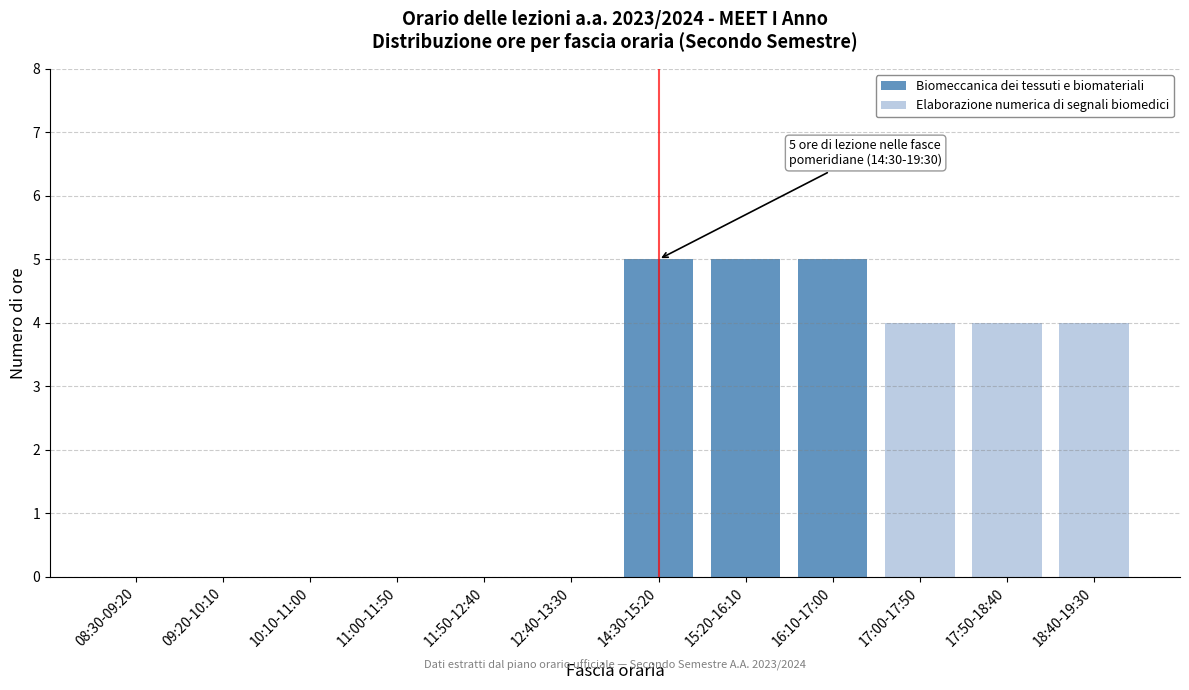

Reading left to right, transcribe the values for Biomeccanica dei tessuti e biomateriali.

08:30-09:20=0	09:20-10:10=0	10:10-11:00=0	11:00-11:50=0	11:50-12:40=0	12:40-13:30=0	14:30-15:20=5	15:20-16:10=5	16:10-17:00=5	17:00-17:50=0	17:50-18:40=0	18:40-19:30=0